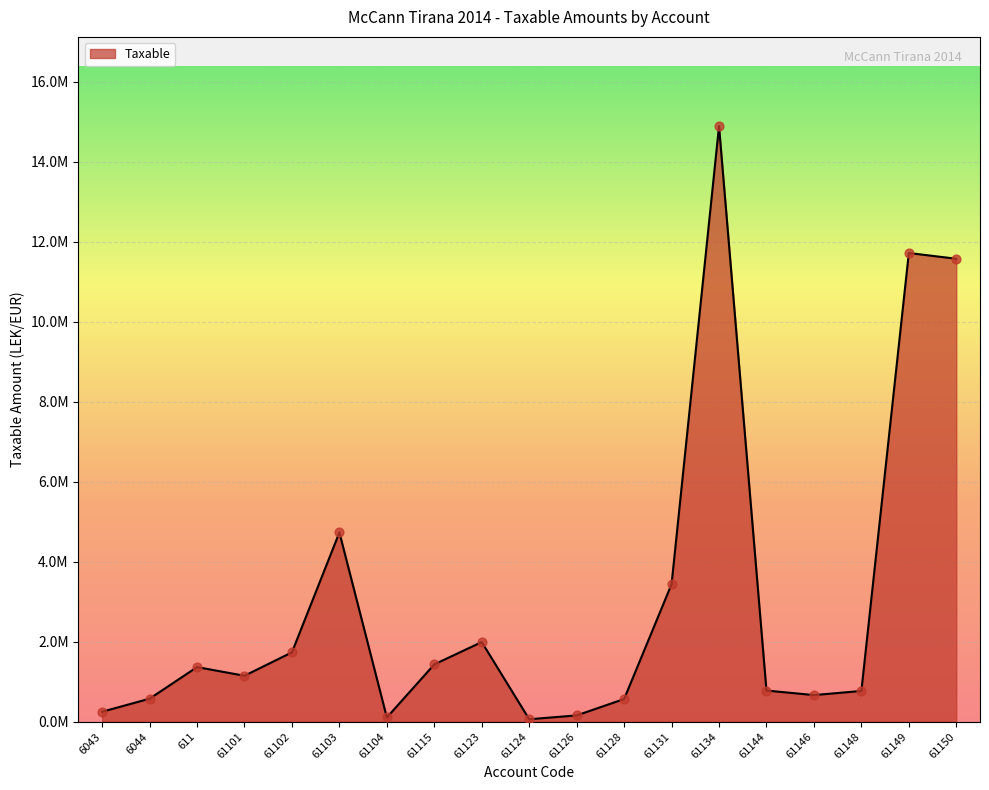

What is the change in value from 61115 to 61131?

+2004235.2